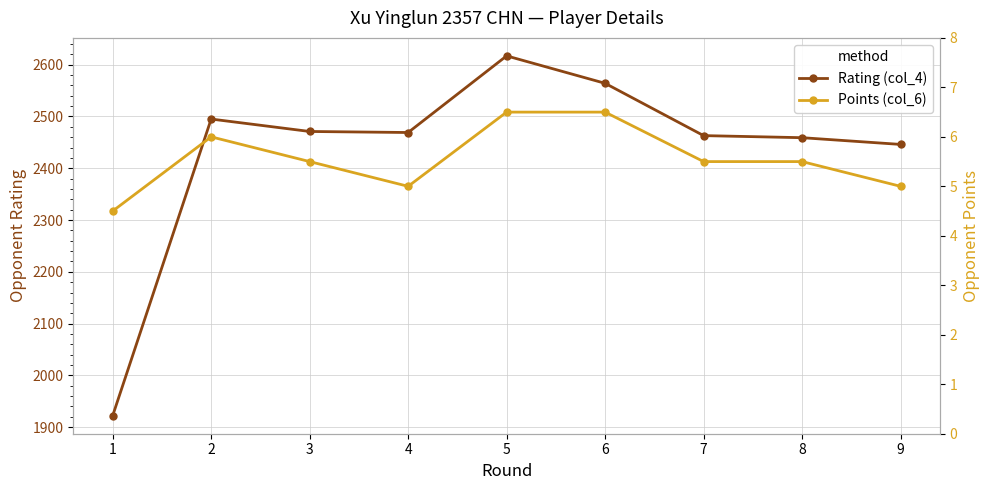

What is the sum of the Points (col_6) values at 6 and 1?

11.0